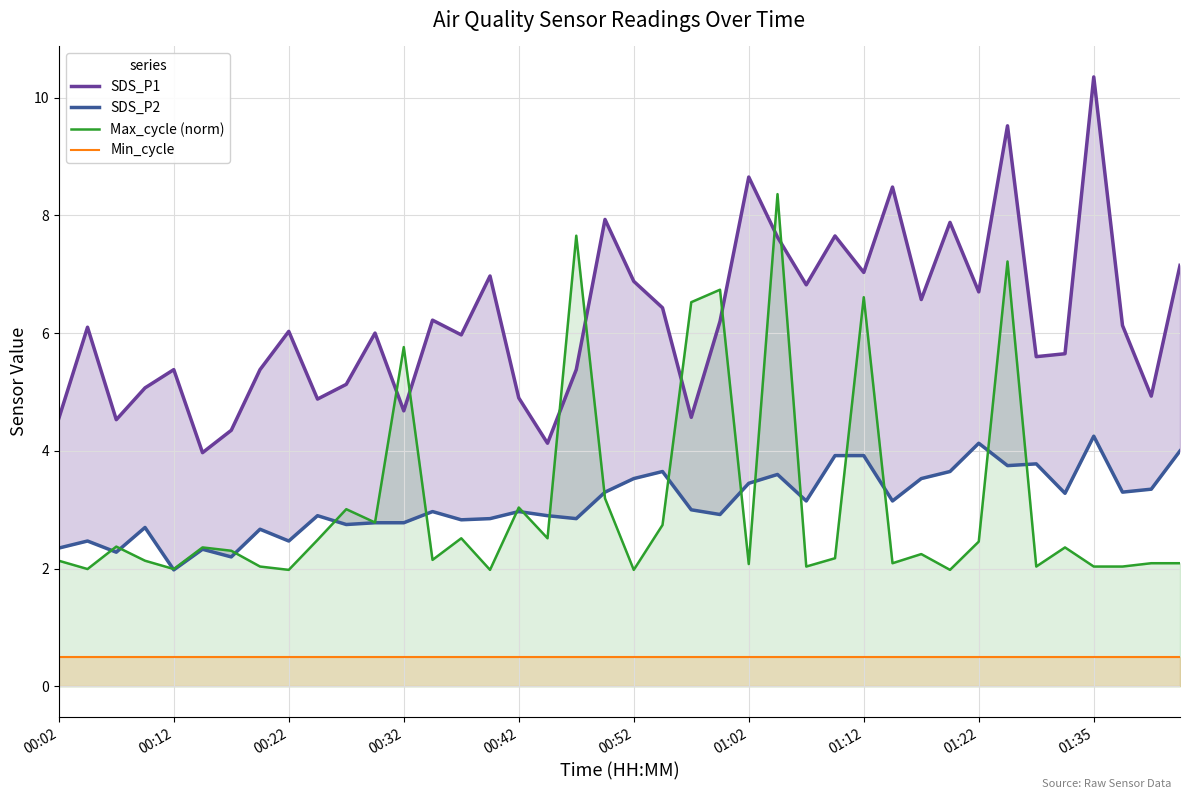

What are all the series names shown in the legend?

SDS_P1, SDS_P2, Max_cycle (norm), Min_cycle